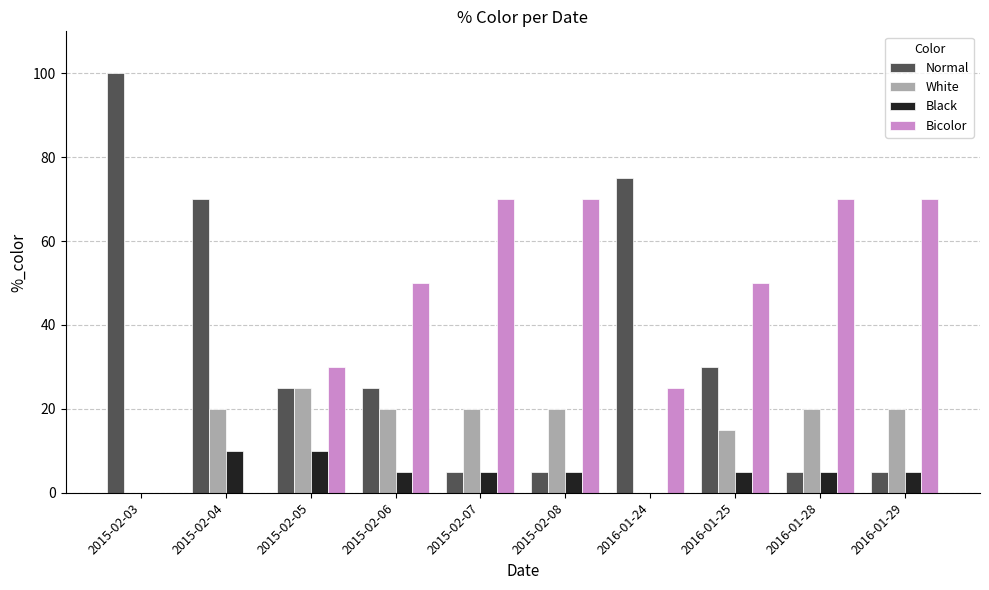

Reading right to left, list all the values displayed in this chart.

Normal: 2016-01-29=5	2016-01-28=5	2016-01-25=30	2016-01-24=75	2015-02-08=5	2015-02-07=5	2015-02-06=25	2015-02-05=25	2015-02-04=70	2015-02-03=100
White: 2016-01-29=20	2016-01-28=20	2016-01-25=15	2016-01-24=0	2015-02-08=20	2015-02-07=20	2015-02-06=20	2015-02-05=25	2015-02-04=20	2015-02-03=0
Black: 2016-01-29=5	2016-01-28=5	2016-01-25=5	2016-01-24=0	2015-02-08=5	2015-02-07=5	2015-02-06=5	2015-02-05=10	2015-02-04=10	2015-02-03=0
Bicolor: 2016-01-29=70	2016-01-28=70	2016-01-25=50	2016-01-24=25	2015-02-08=70	2015-02-07=70	2015-02-06=50	2015-02-05=30	2015-02-04=0	2015-02-03=0